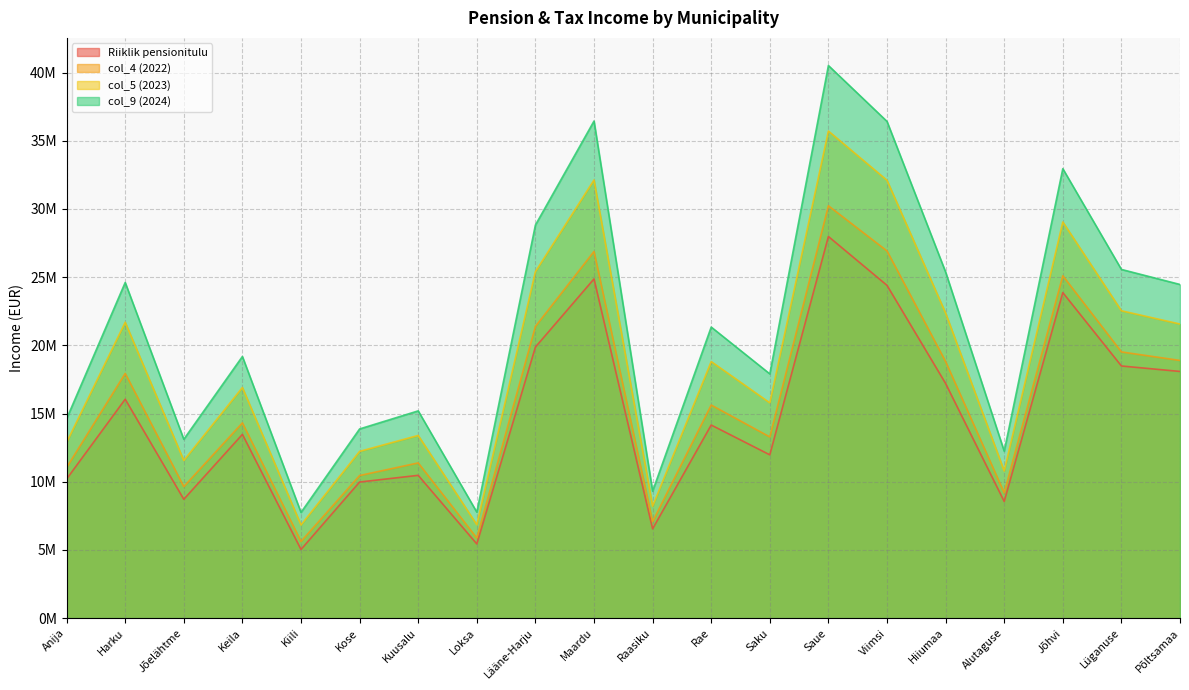

At which label does col_9 (2024) first exceed 21?

Harku